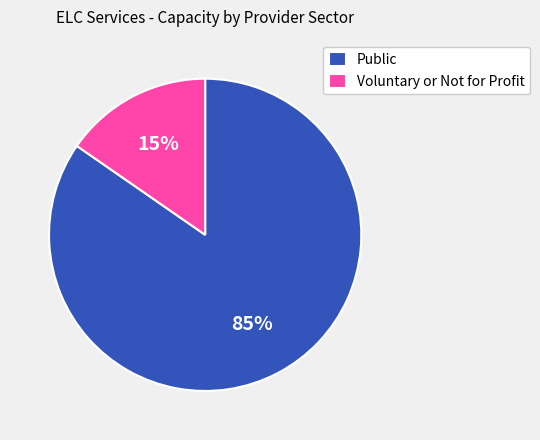

Count the number of slices in the pie.

2